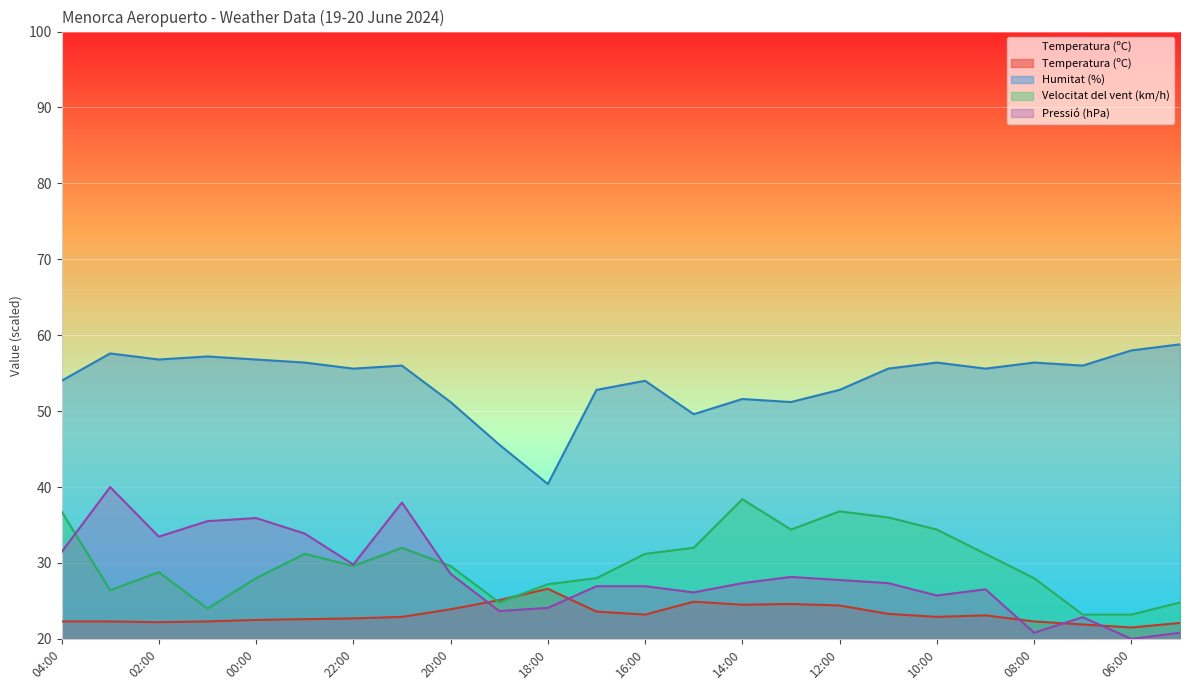

Which series has the largest range (max minus min)?

Pressió (hPa)